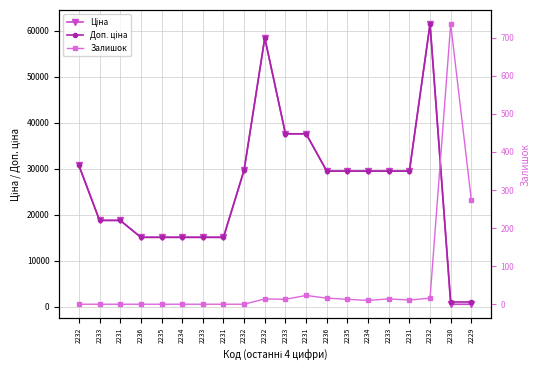

How many lines are shown in the chart?

3